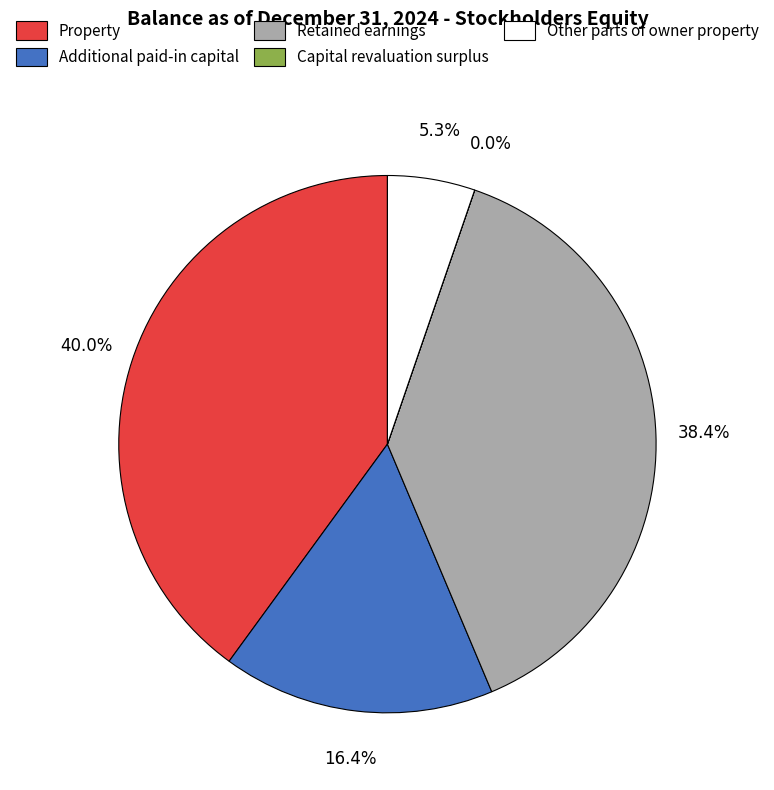

To the nearest percent, what percentage of the pie is Additional paid-in capital?

16%